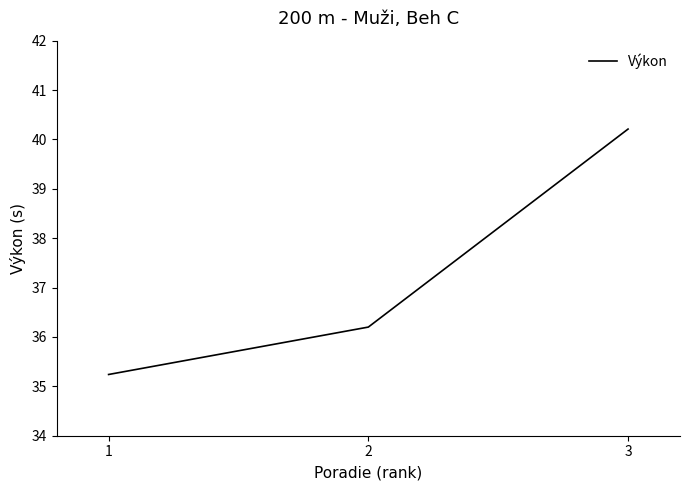

Reading left to right, transcribe all the data shown in this chart.

35.2	36.2	40.2